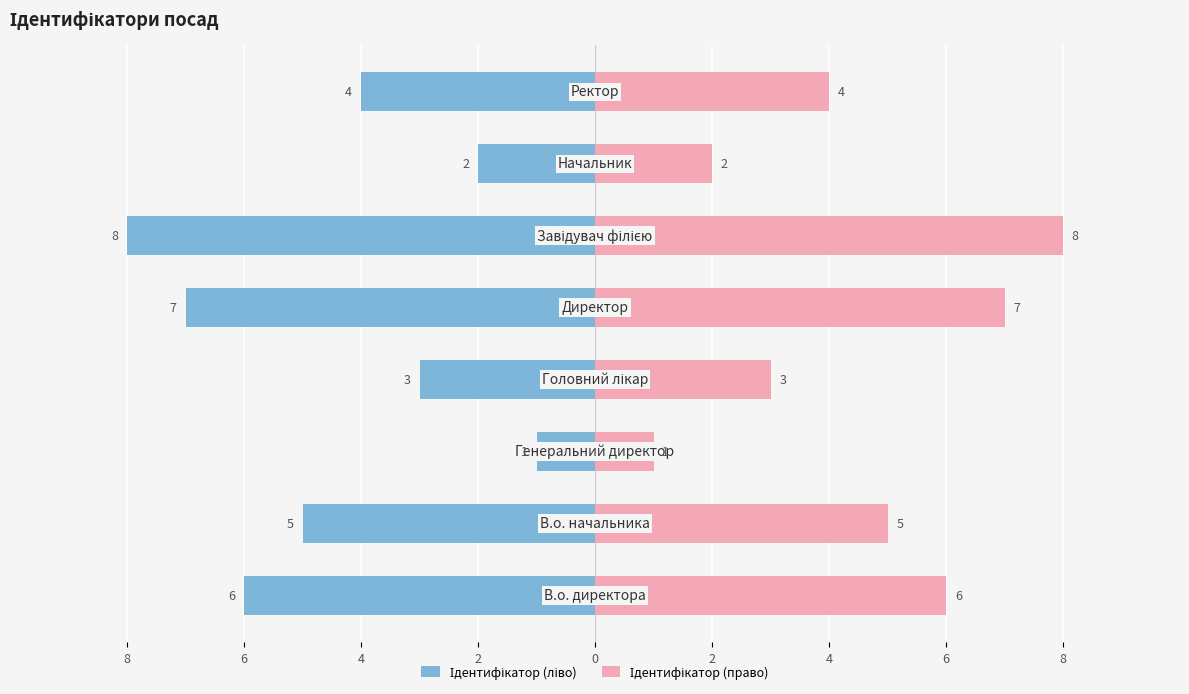

Reading right to left, transcribe all the data shown in this chart.

Ідентифікатор (ліво): 6=-4	4=-2	2=-8	0=-7	2=-3	4=-1	6=-5	8=-6
Ідентифікатор (право): 6=4	4=2	2=8	0=7	2=3	4=1	6=5	8=6